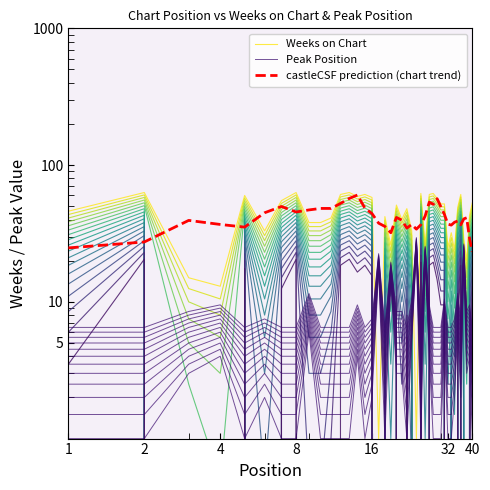

How many intersections are there between Weeks on Chart and castleCSF prediction (chart trend)?

20